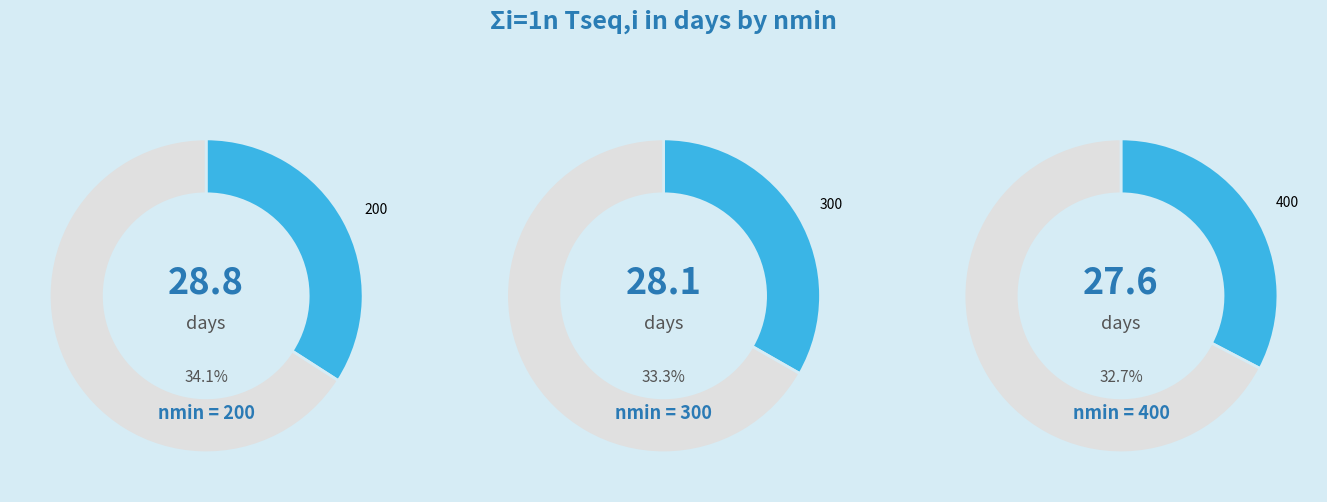

Rank the categories by value from lowest to highest.

400, 300, 200